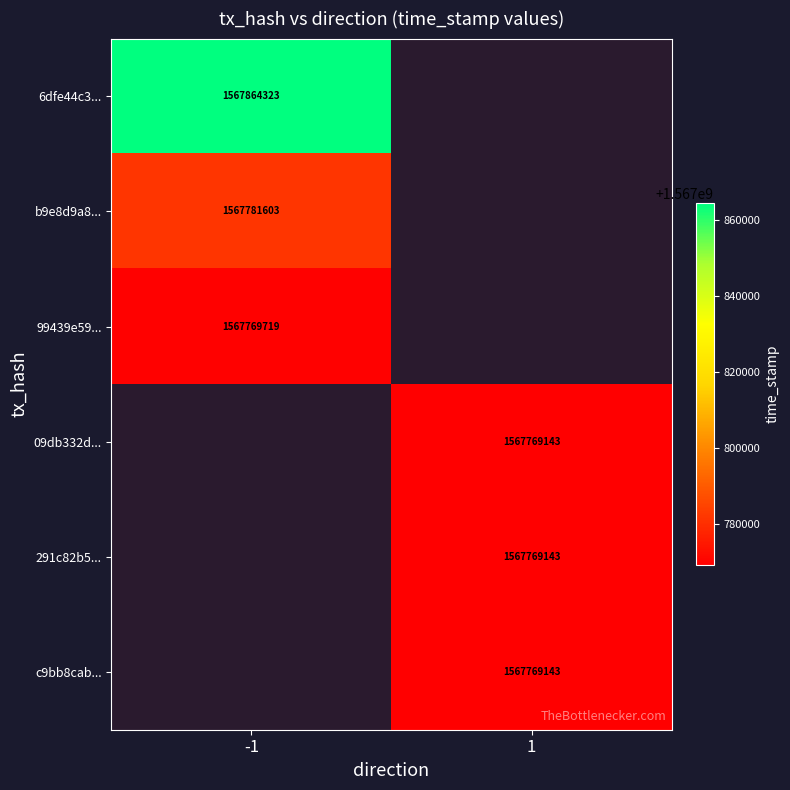

True or false: 99439e59... has a value of 1567769719 at -1.

True